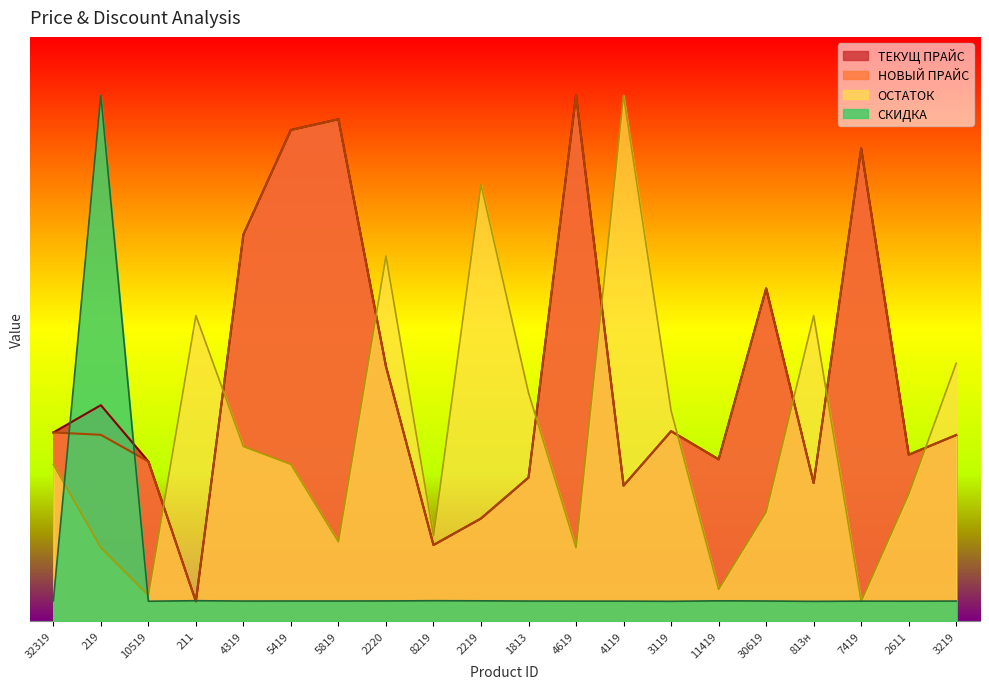

What is the smallest value displayed?

10.0